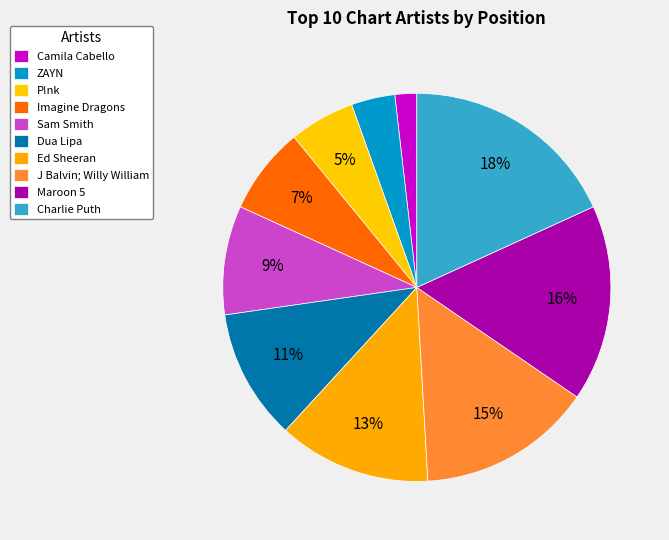

To the nearest percent, what percentage of the pie is Dua Lipa?

11%